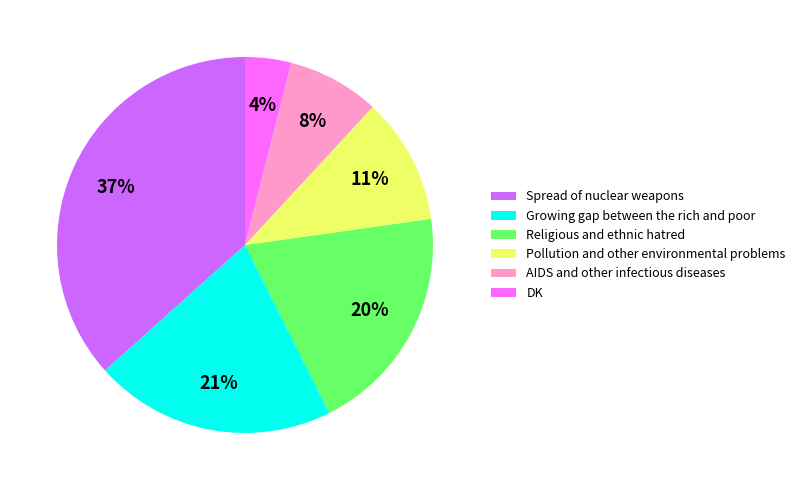

To the nearest percent, what percentage of the pie is Pollution and other environmental problems?

11%